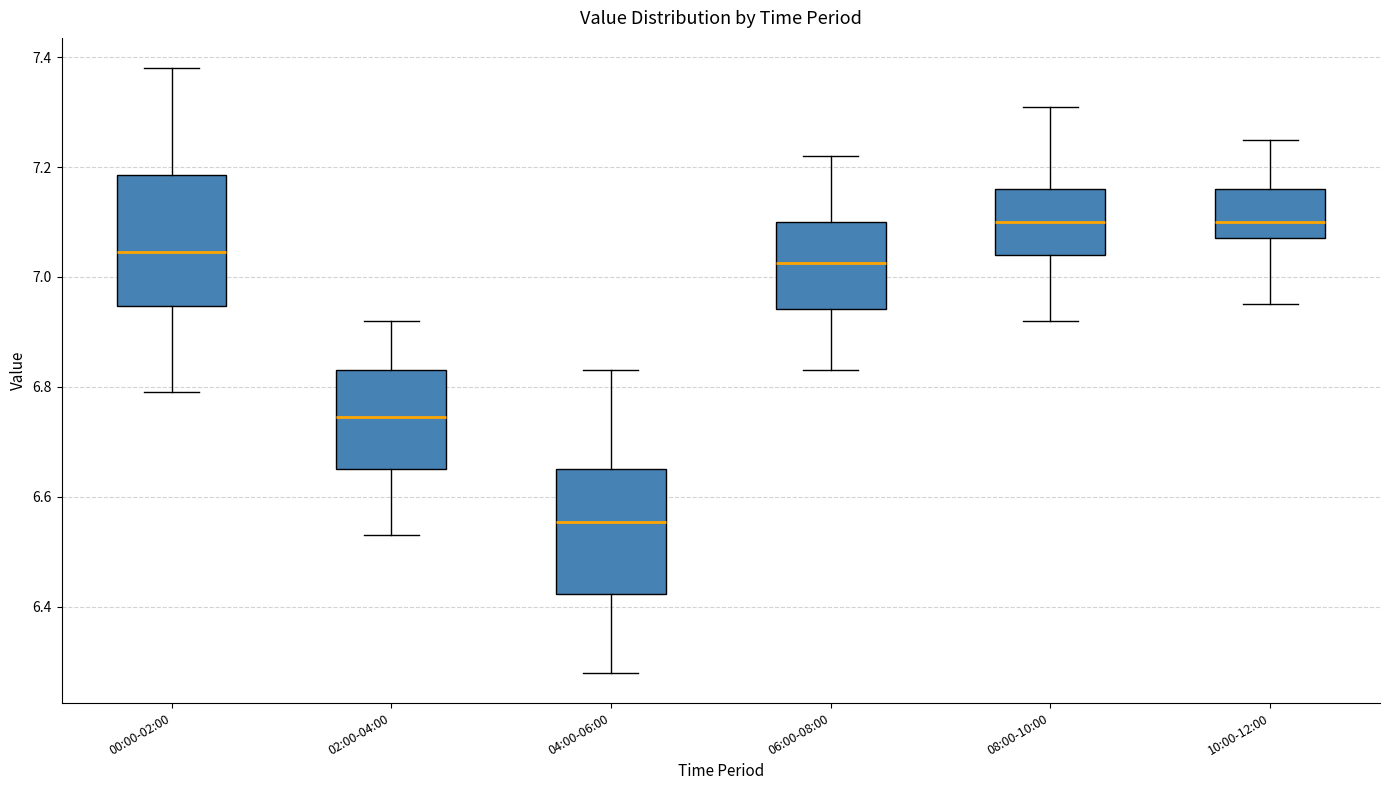

Reading left to right, transcribe this box plot: for each box, give where its median line is, the range the box spans, and where its two whiskers end, as read against the y-axis. The values are not printed on the chart, so give them approximately, as read against the axis.

00:00-02:00: median 7.04, box 6.94 to 7.18, whiskers 6.80 to 7.38
02:00-04:00: median 6.74, box 6.66 to 6.84, whiskers 6.54 to 6.92
04:00-06:00: median 6.56, box 6.42 to 6.66, whiskers 6.28 to 6.84
06:00-08:00: median 7.02, box 6.94 to 7.10, whiskers 6.84 to 7.22
08:00-10:00: median 7.10, box 7.04 to 7.16, whiskers 6.92 to 7.32
10:00-12:00: median 7.10, box 7.08 to 7.16, whiskers 6.96 to 7.26